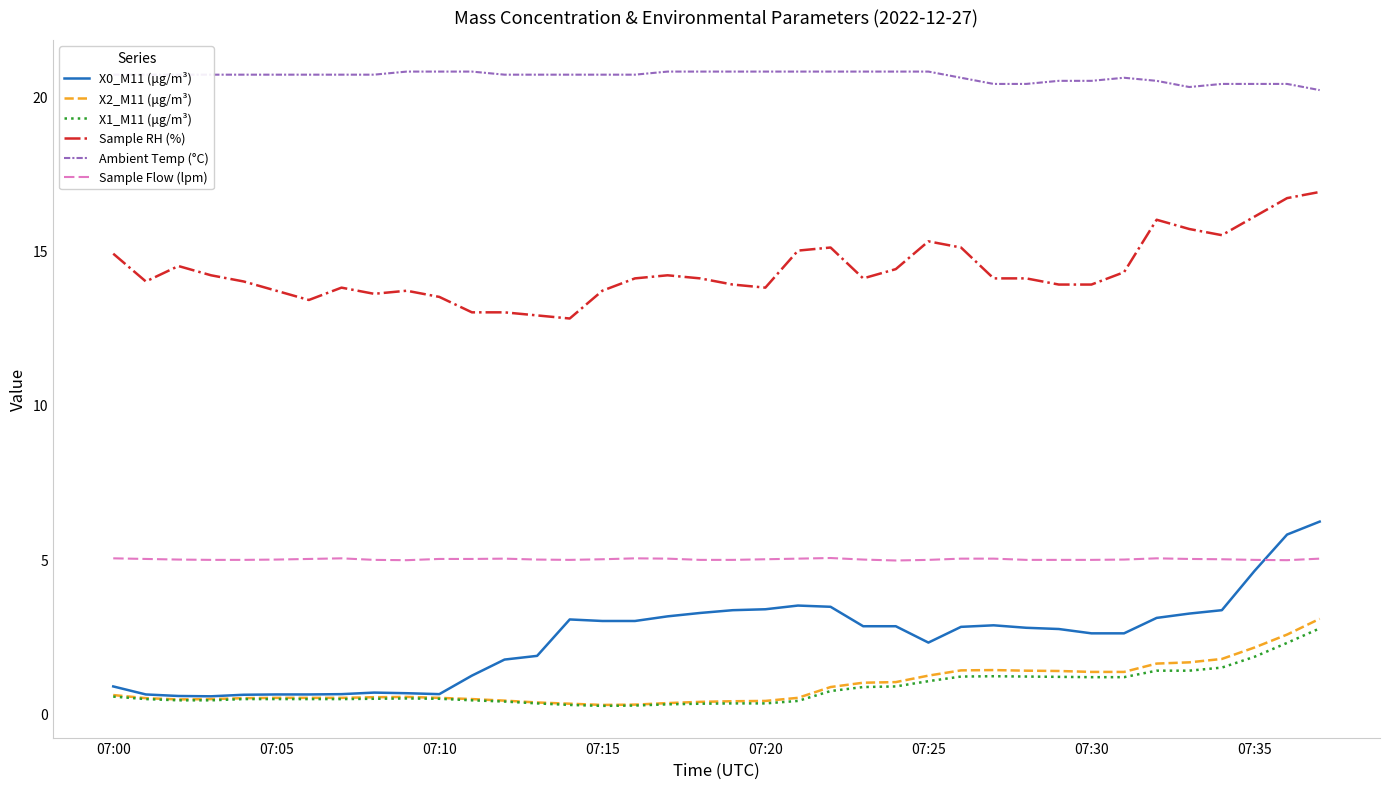

Which series has the largest total across all categories?

Ambient Temp (°C)